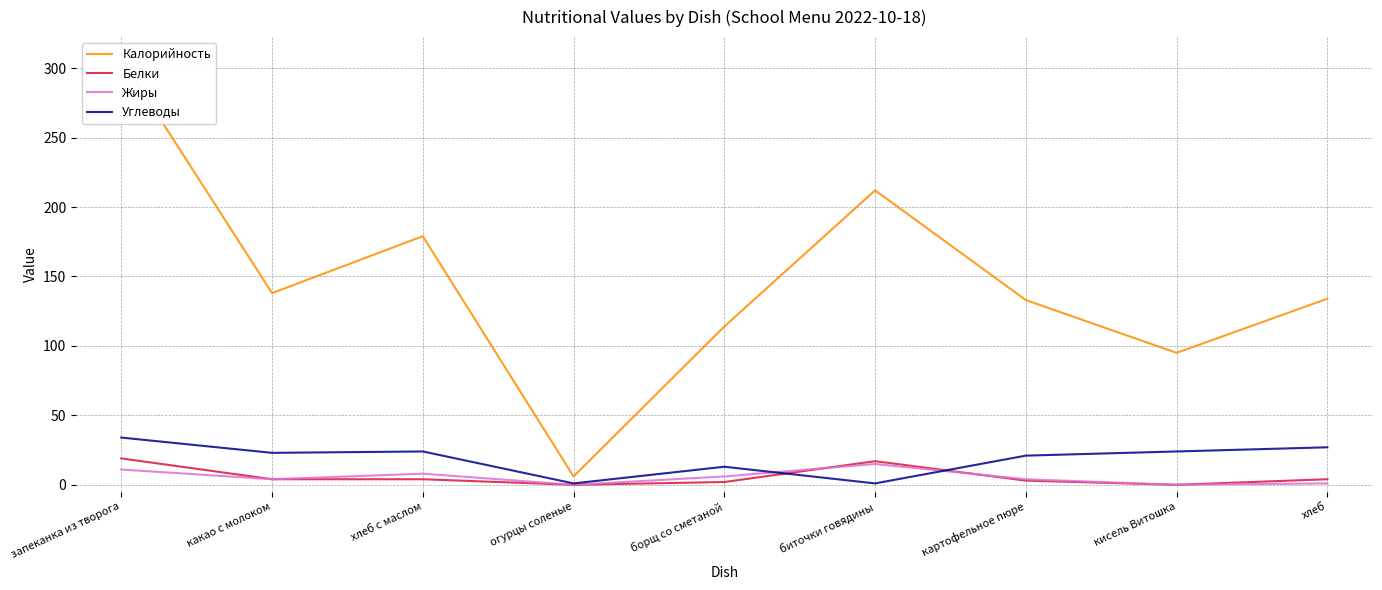

How many intersections are there between Углеводы and Белки?

2